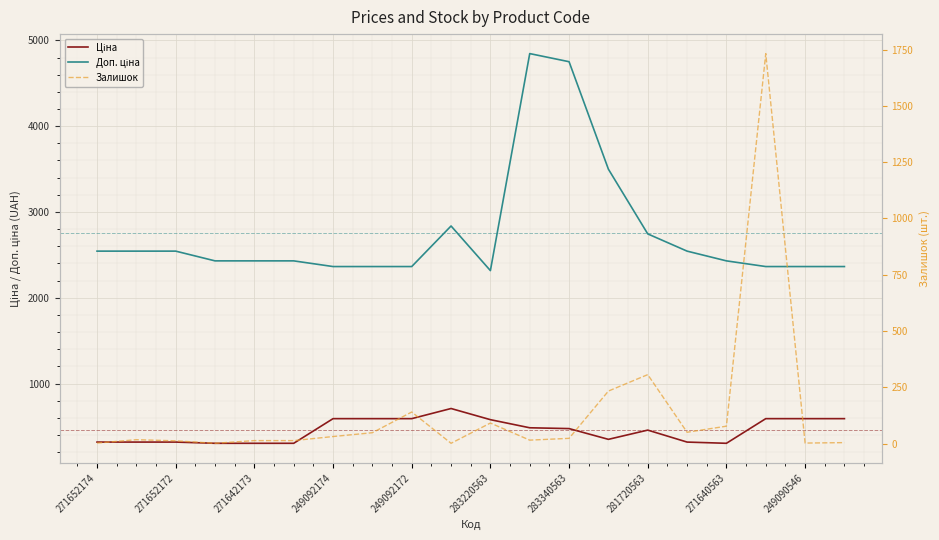

How many lines are shown in the chart?

3